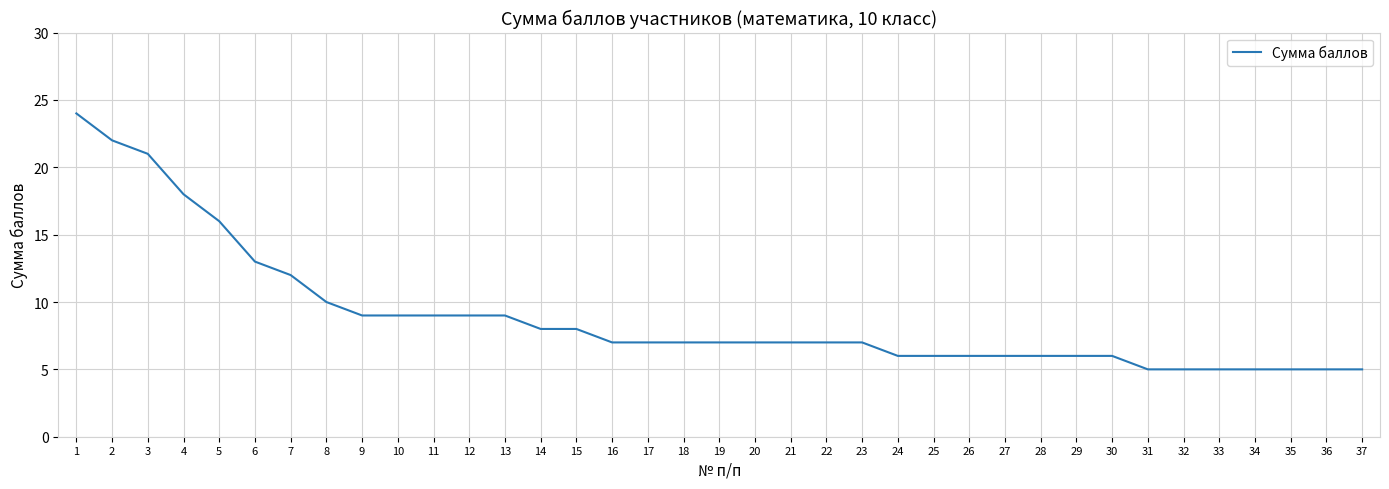

What is the sum of the values at 31 and 16?

12